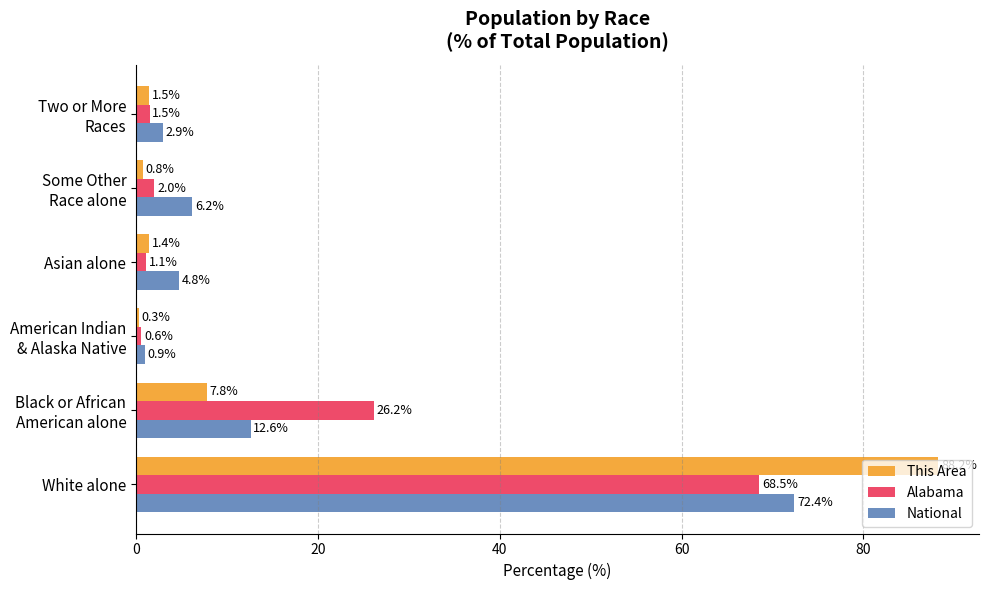

List the labels in order of Alabama value, largest first.

White alone, Black or African
American alone, Some Other
Race alone, Two or More
Races, Asian alone, American Indian
& Alaska Native